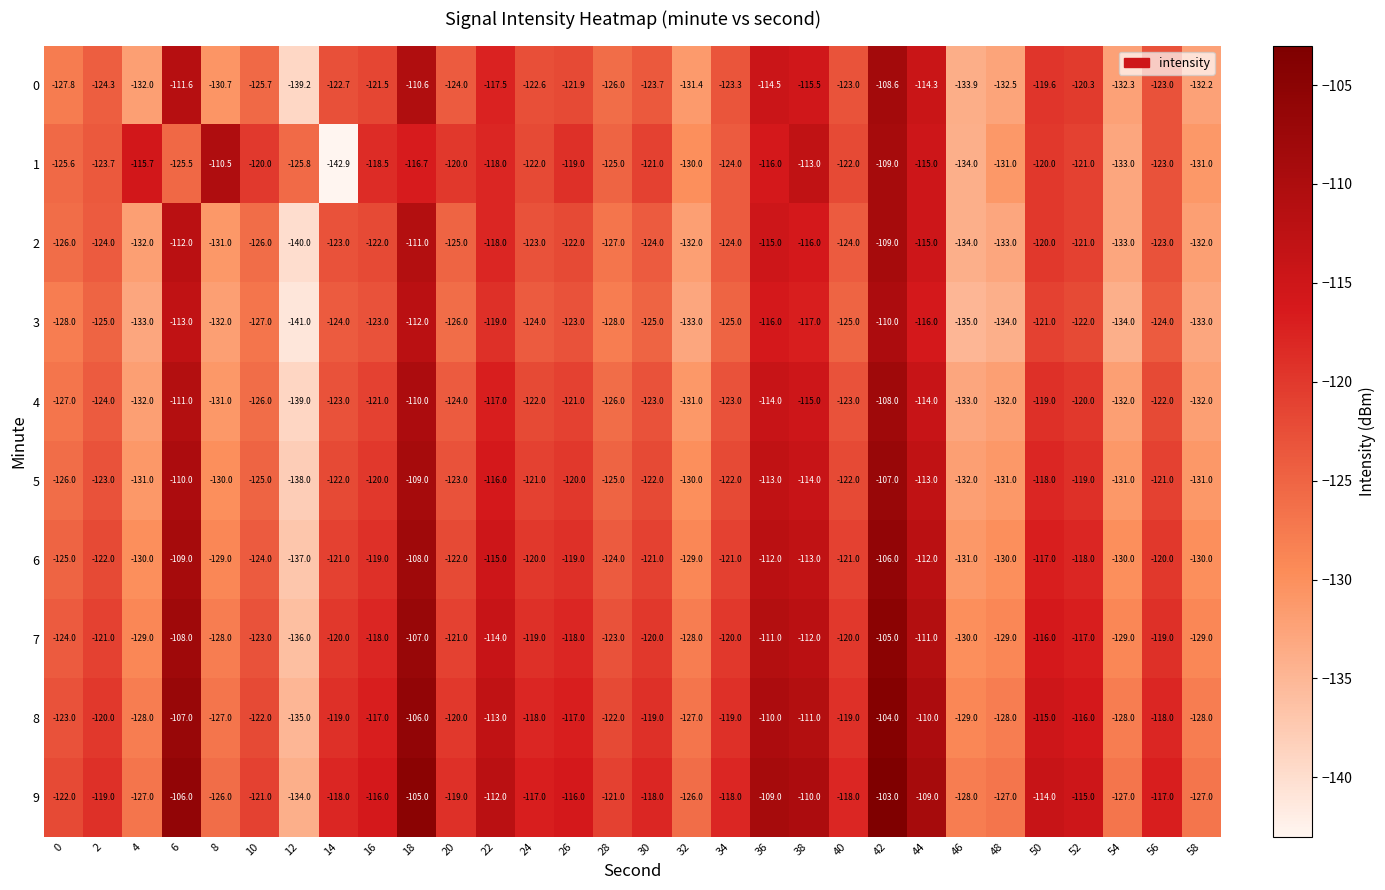

Is the value of 7 at 36 greater than the value of 5 at 38?

Yes